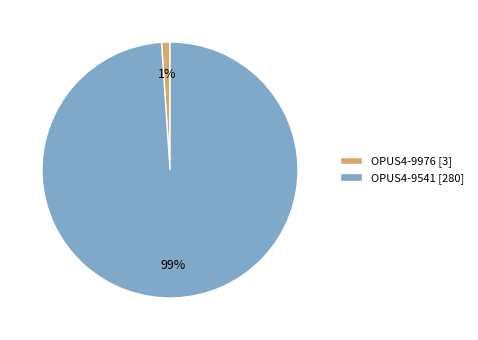

Combined, do OPUS4-9541 [280] and OPUS4-9976 [3] account for over 50%?

Yes